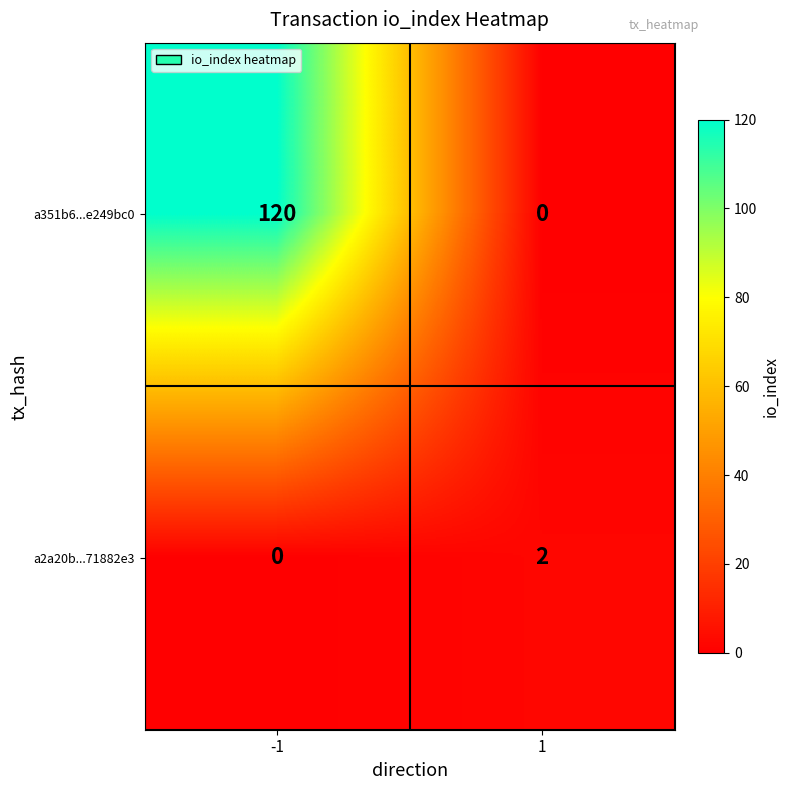

At how many categories does at least one series exceed 52?

1